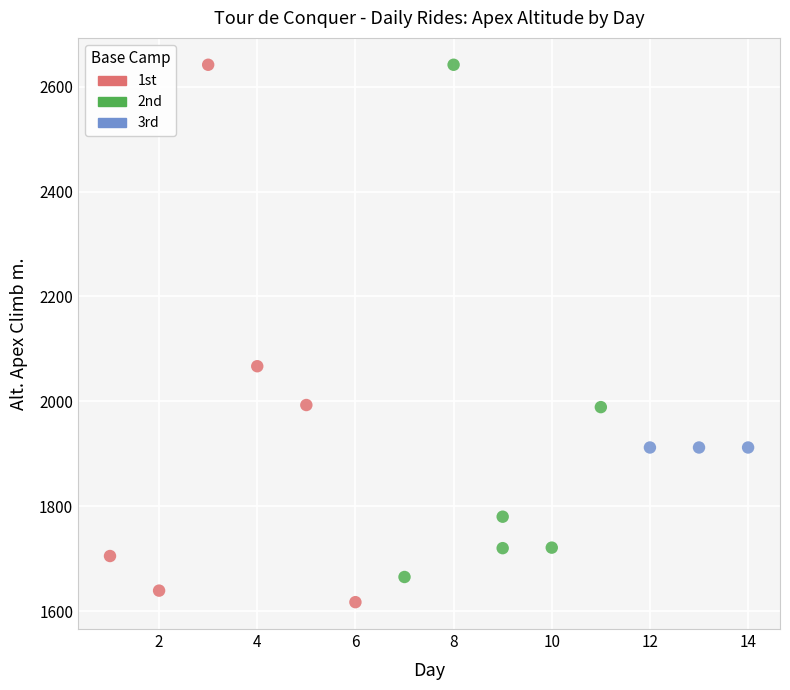

Which series reaches the minimum Y coordinate?

1st